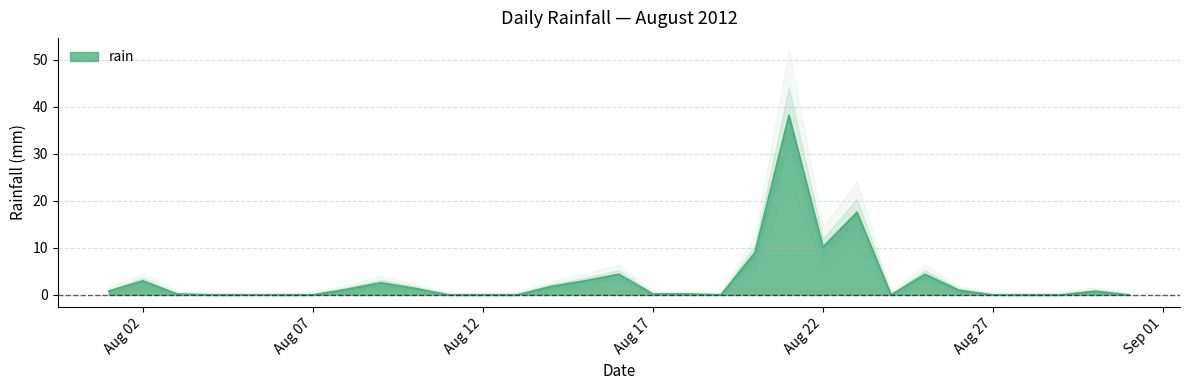

Which category has the highest value across all series?

2012-08-21